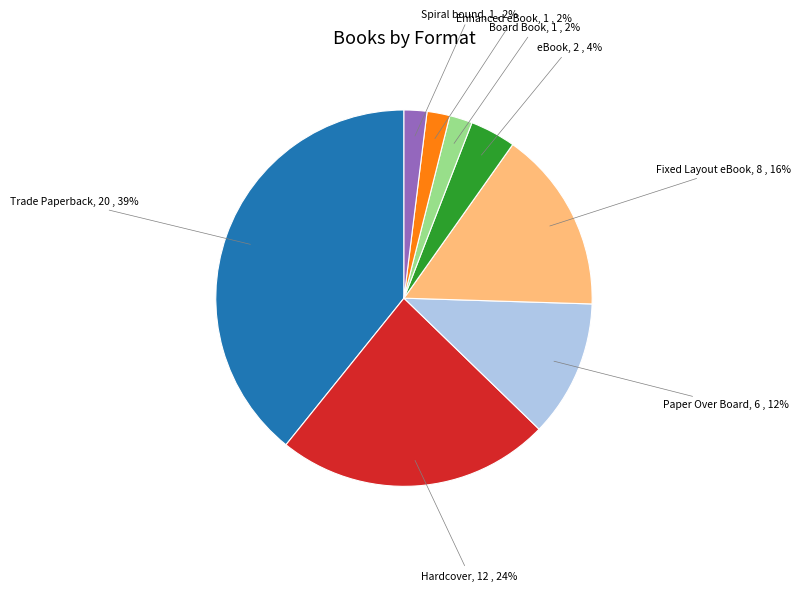

To the nearest percent, what is the average slice percentage?

12%